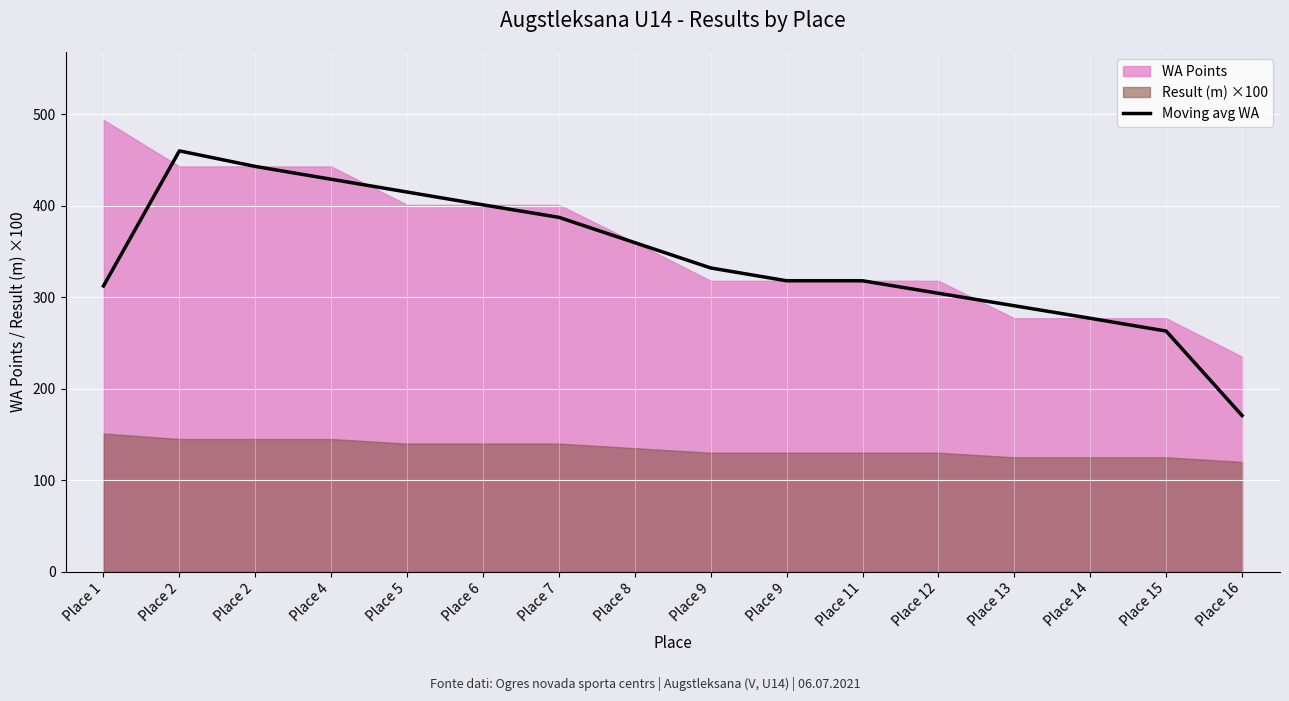

Reading left to right, extract all data points from this chart.

312.3	460.0	443.0	429.0	415.0	401.0	387.3	359.7	332.0	318.0	318.0	304.3	290.7	277.0	263.0	170.7